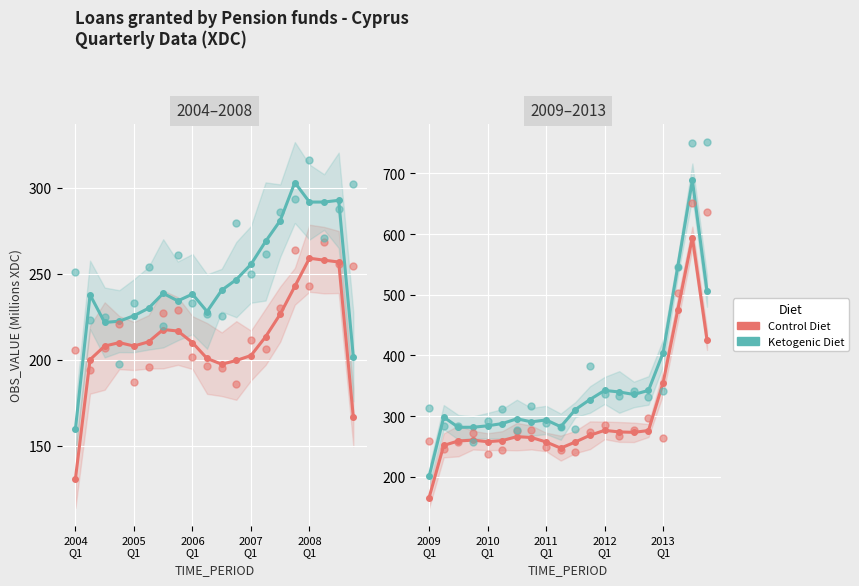

At how many categories does at least one series exceed 417?

3